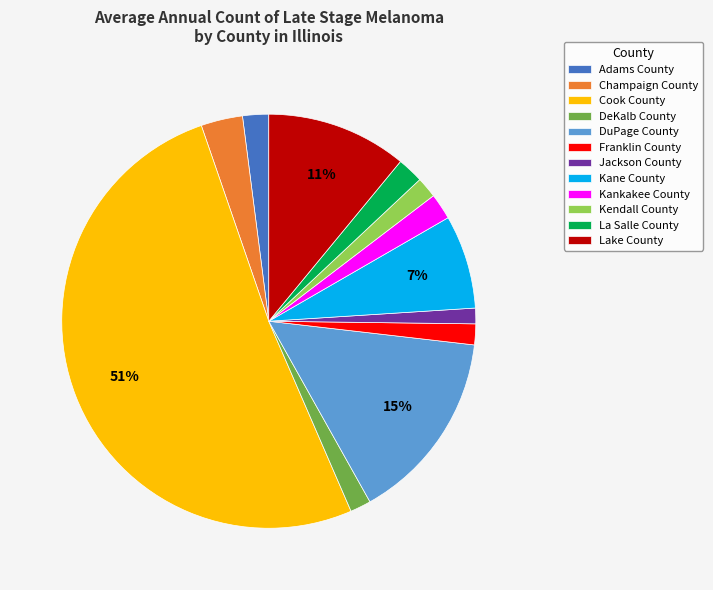

Do Kane County and Jackson County together represent more than half of the pie?

No